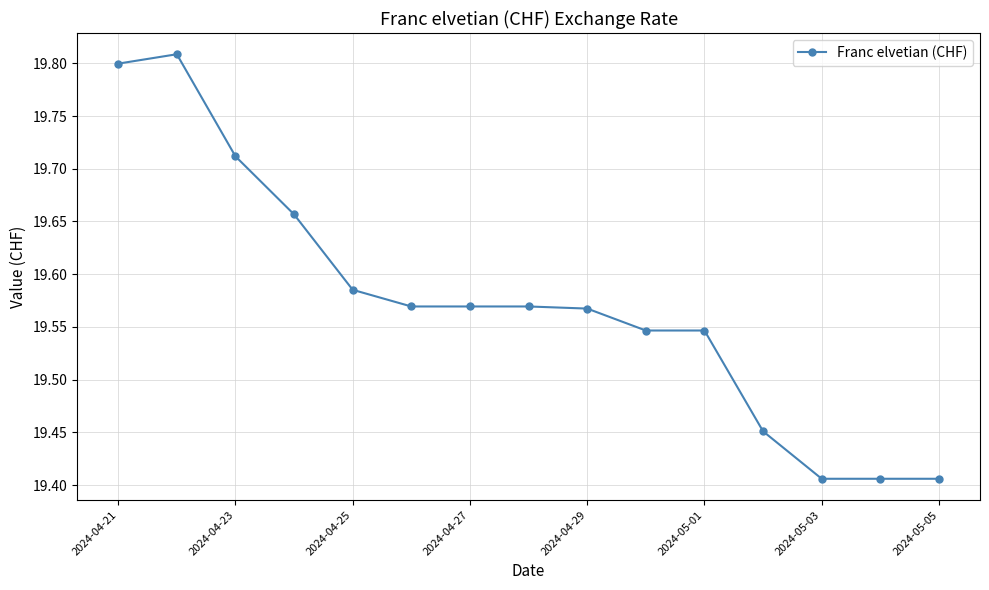

Count the values in the range 19 to 20.

15